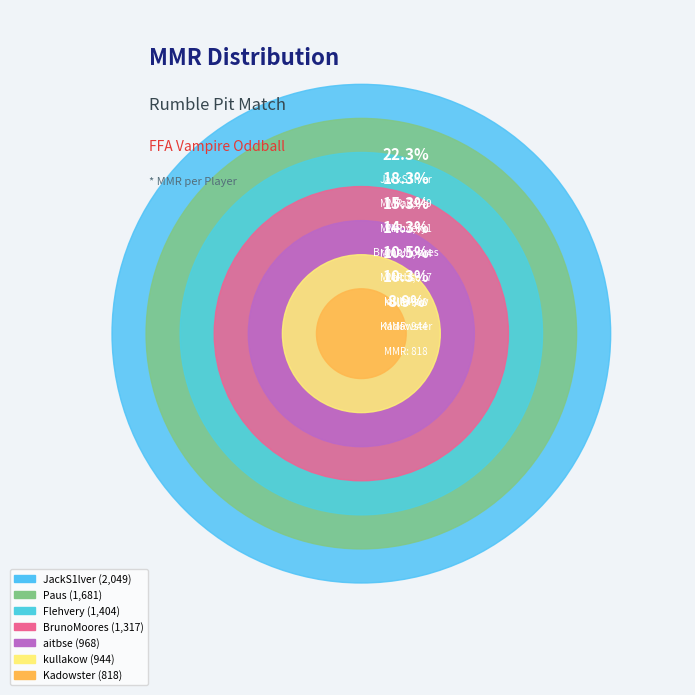

The Flehvery slice represents 23% of the pie. True or false?

False